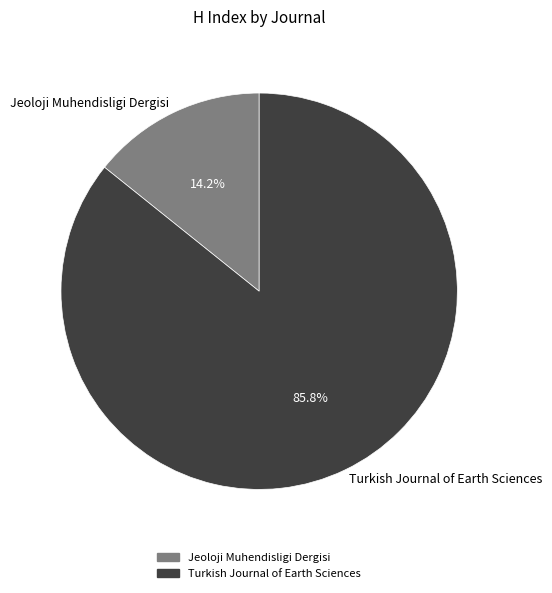

To the nearest percent, what is the average slice percentage?

50%